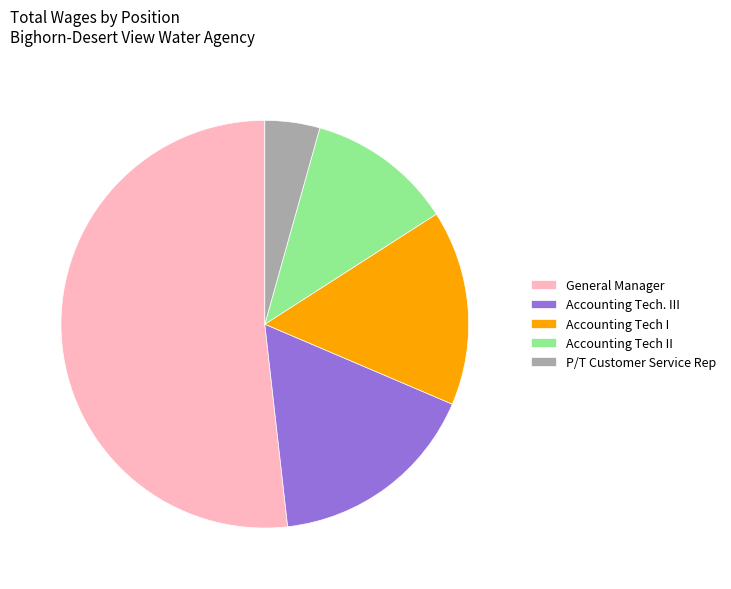

Approximately how many times larger is the value at Accounting Tech I compared to Accounting Tech II?

1.3